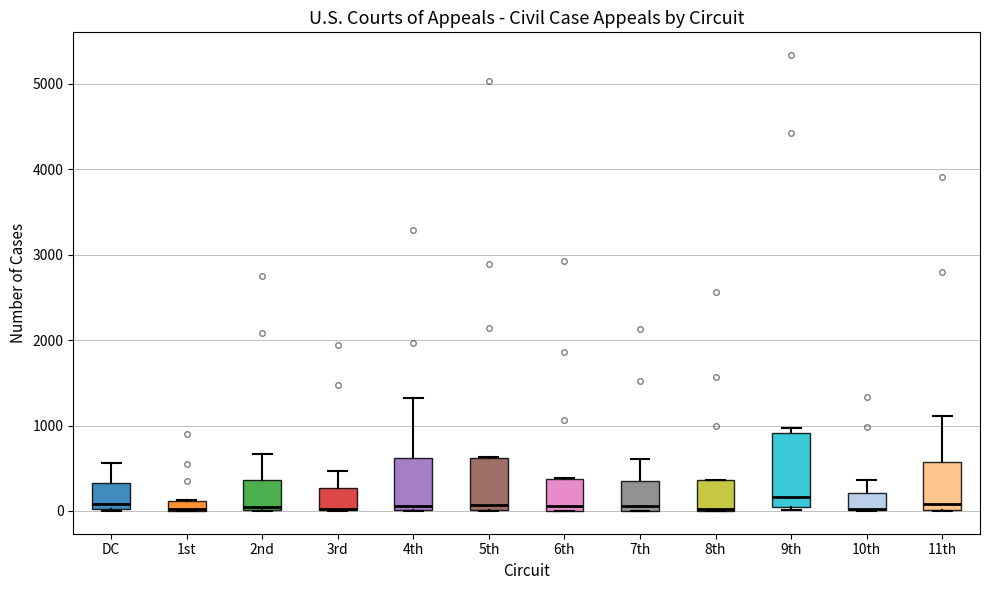

Where does the median line of the box for 7th sit on the y-axis? The values are not printed on the chart, so give them approximately, as read against the axis.

100